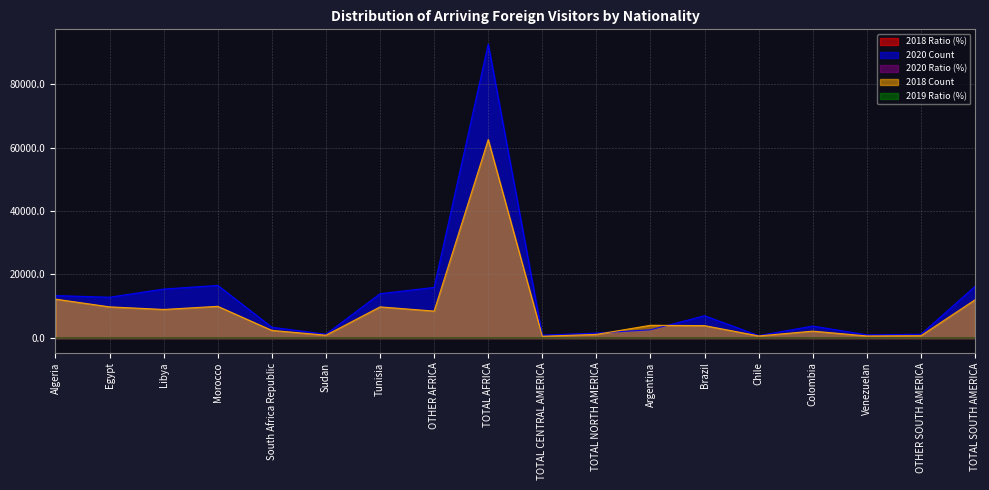

At which label does 2018 Count first exceed 3987?

Algeria